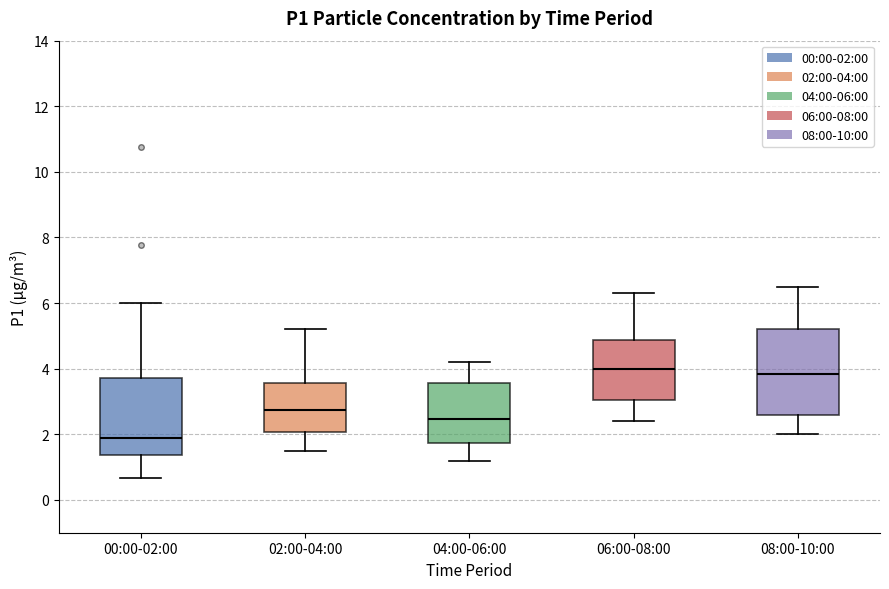

Comparing the boxes themselves (not the whiskers), which one is the tallest?

08:00-10:00